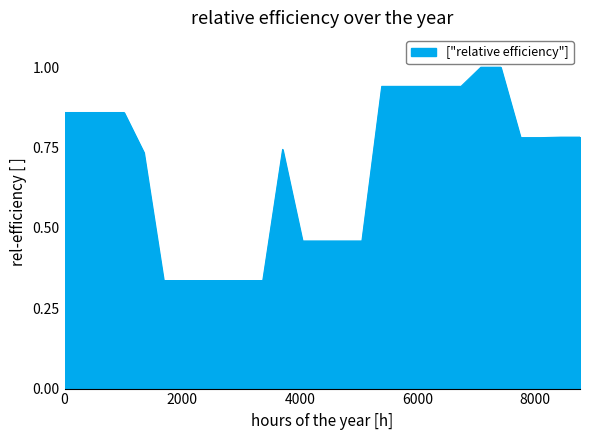

What is the maximum value shown in the chart?

1.0